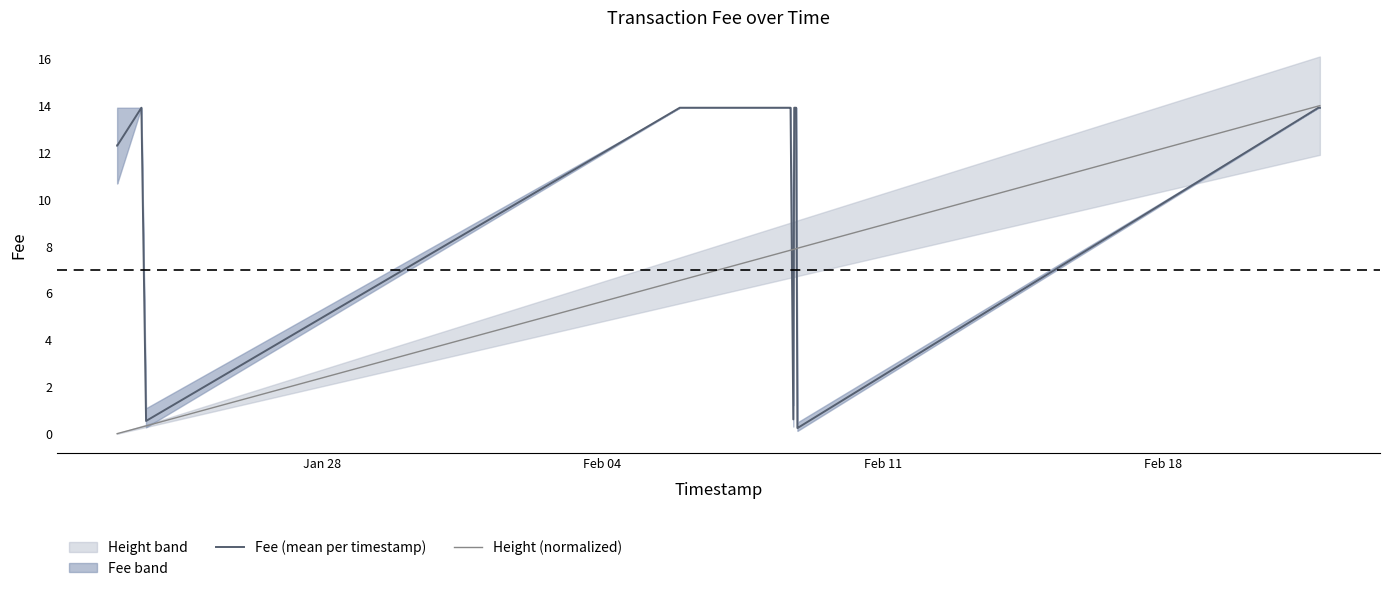

What is the maximum value for Height (normalized)?

14.0